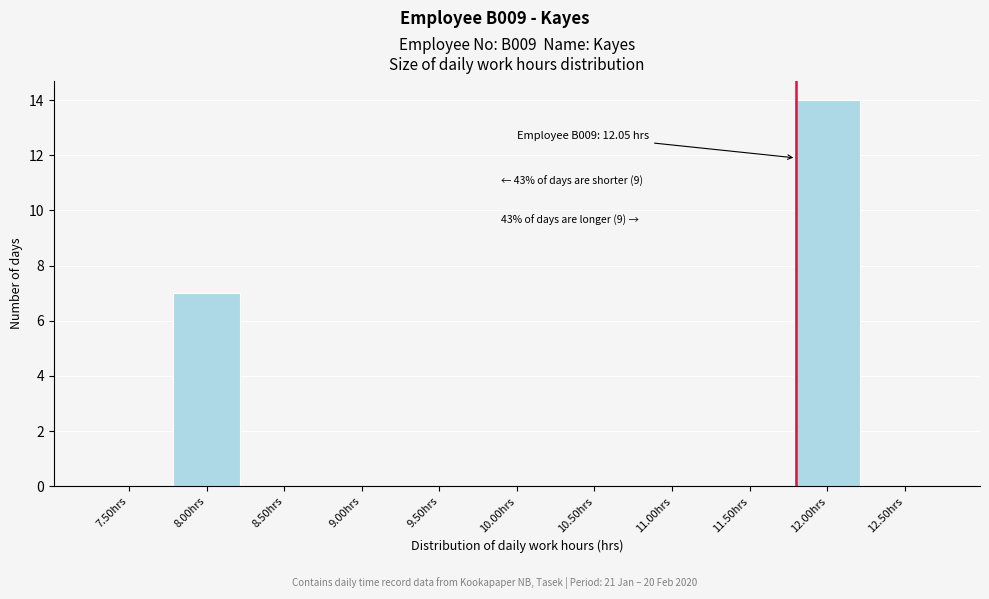

Reading left to right, what are all the values shown in this chart?

7.50hrs=0	8.00hrs=7	8.50hrs=0	9.00hrs=0	9.50hrs=0	10.00hrs=0	10.50hrs=0	11.00hrs=0	11.50hrs=0	12.00hrs=14	12.50hrs=0